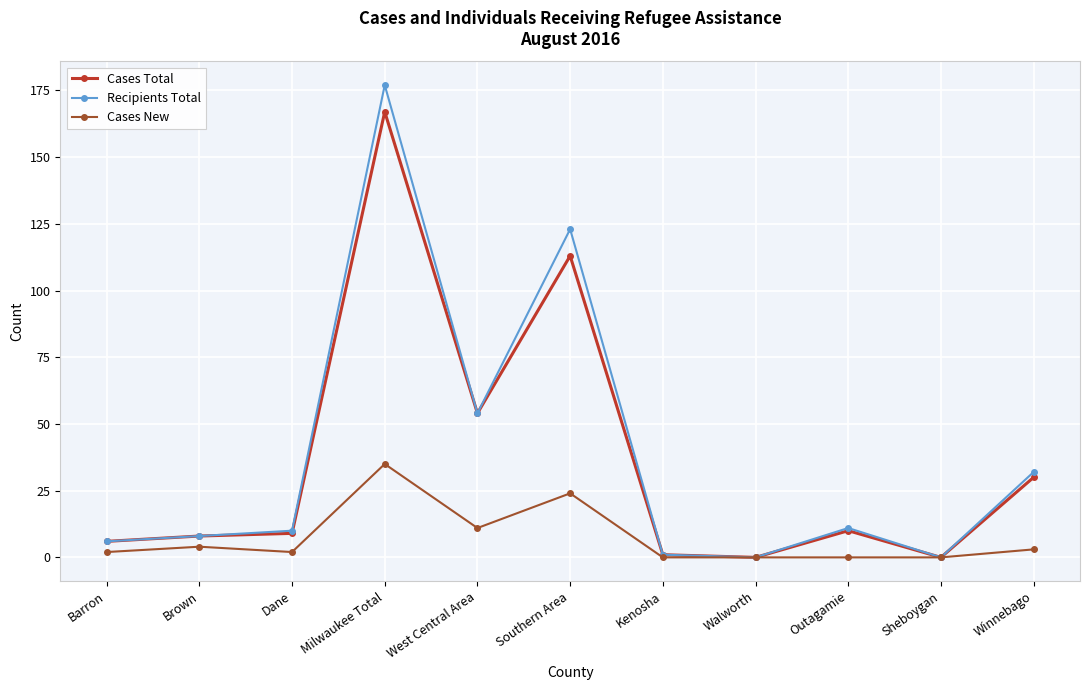

The Cases Total series shows 167 at Milwaukee Total. True or false?

True